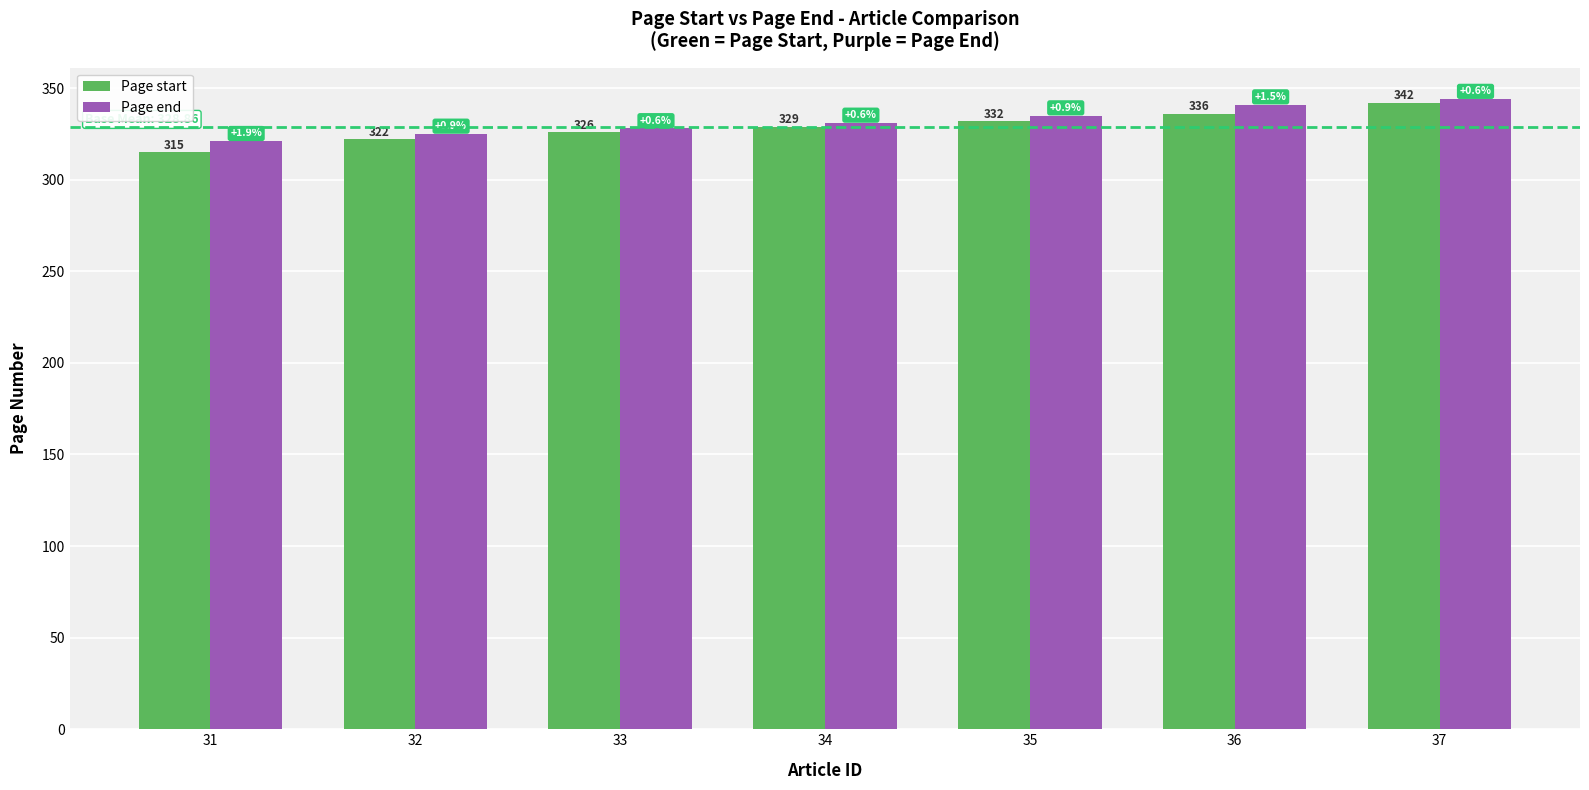

How many data points does each series have?

7